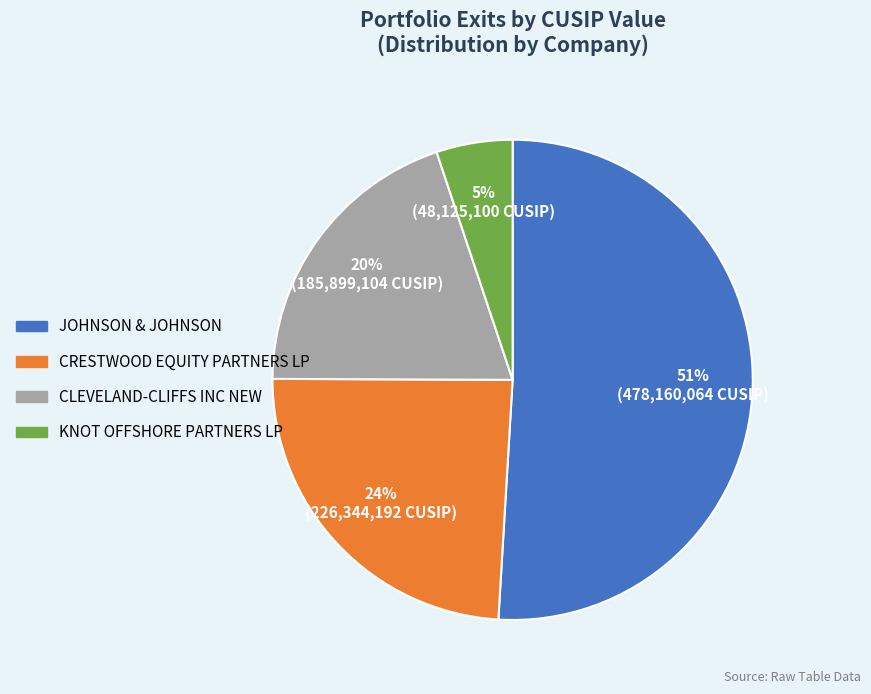

Which has a higher value, KNOT OFFSHORE PARTNERS LP or CRESTWOOD EQUITY PARTNERS LP?

CRESTWOOD EQUITY PARTNERS LP